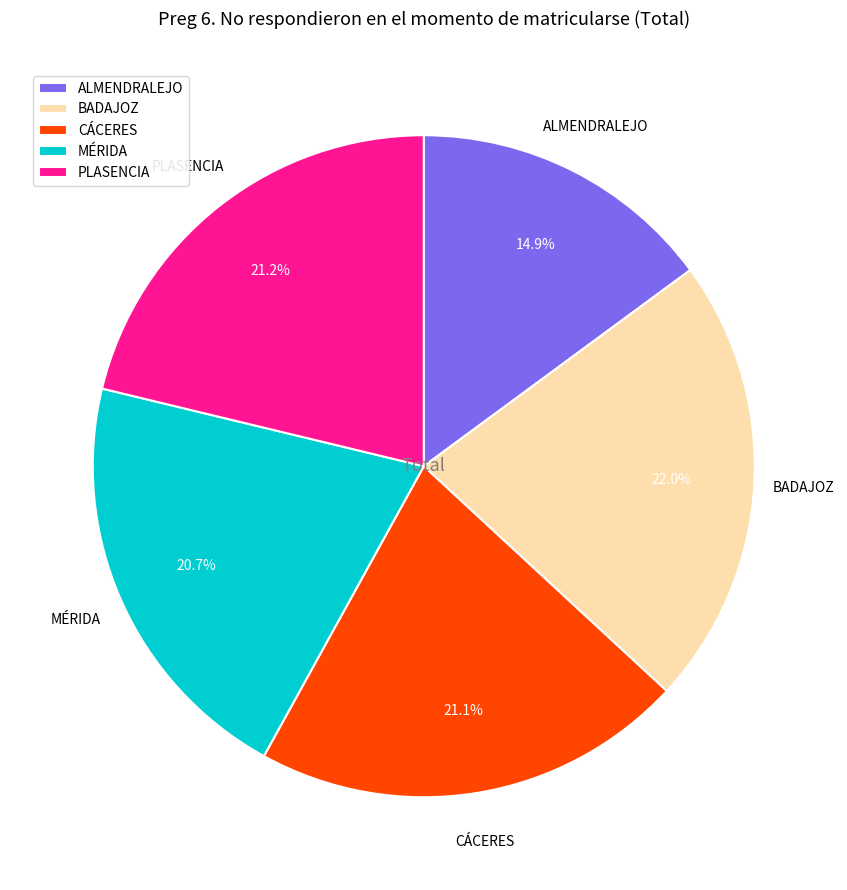

The CÁCERES slice represents 13% of the pie. True or false?

False